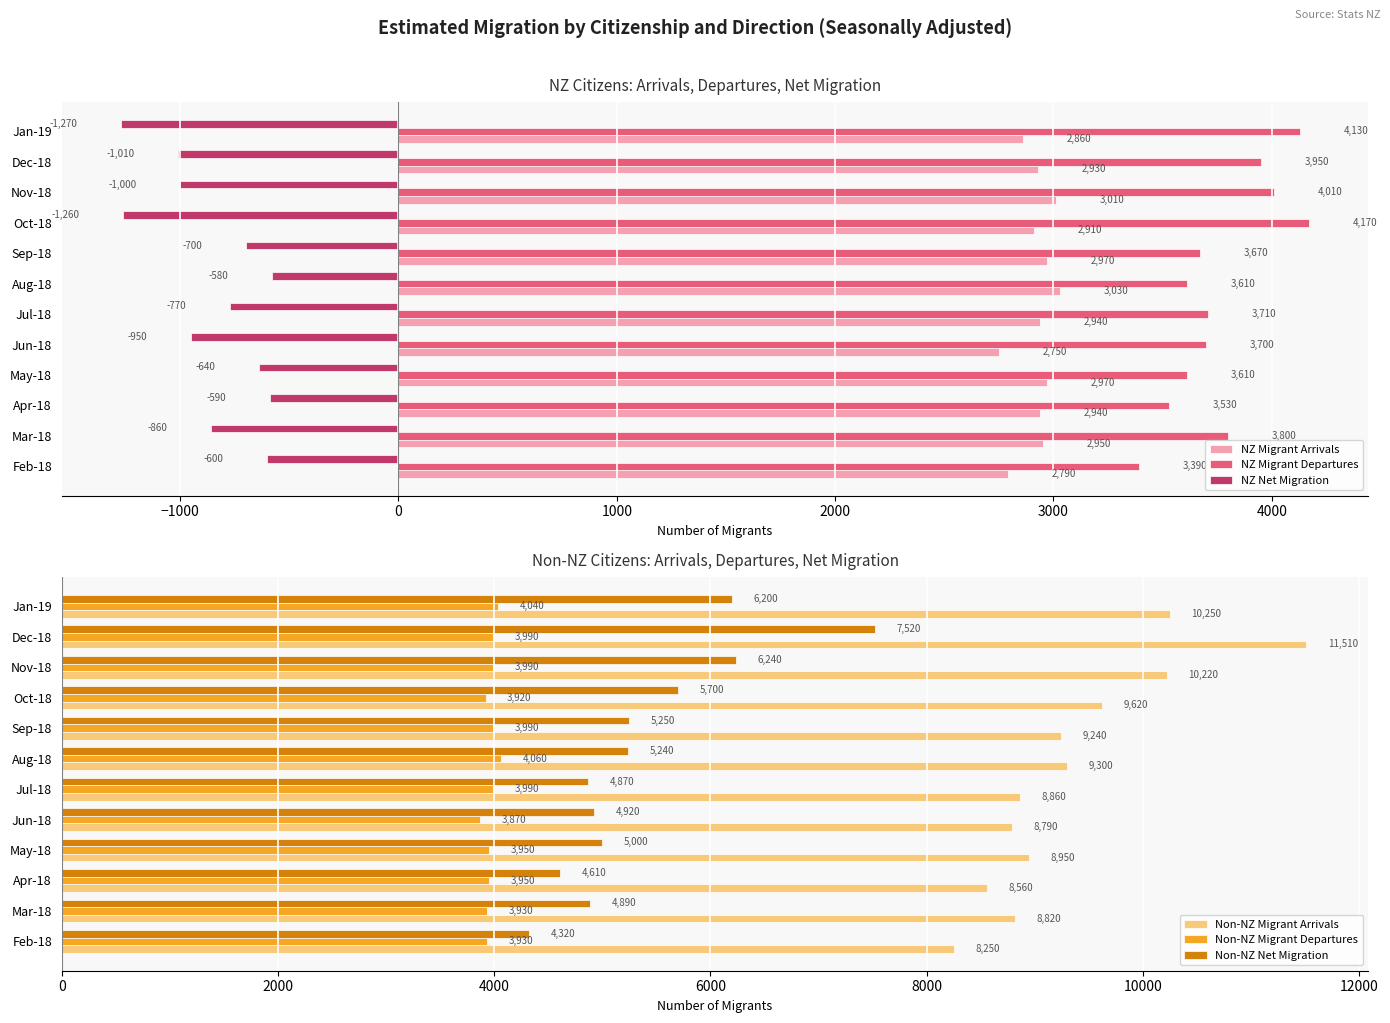

What is the average value of the NZ Net Migration series?

-852